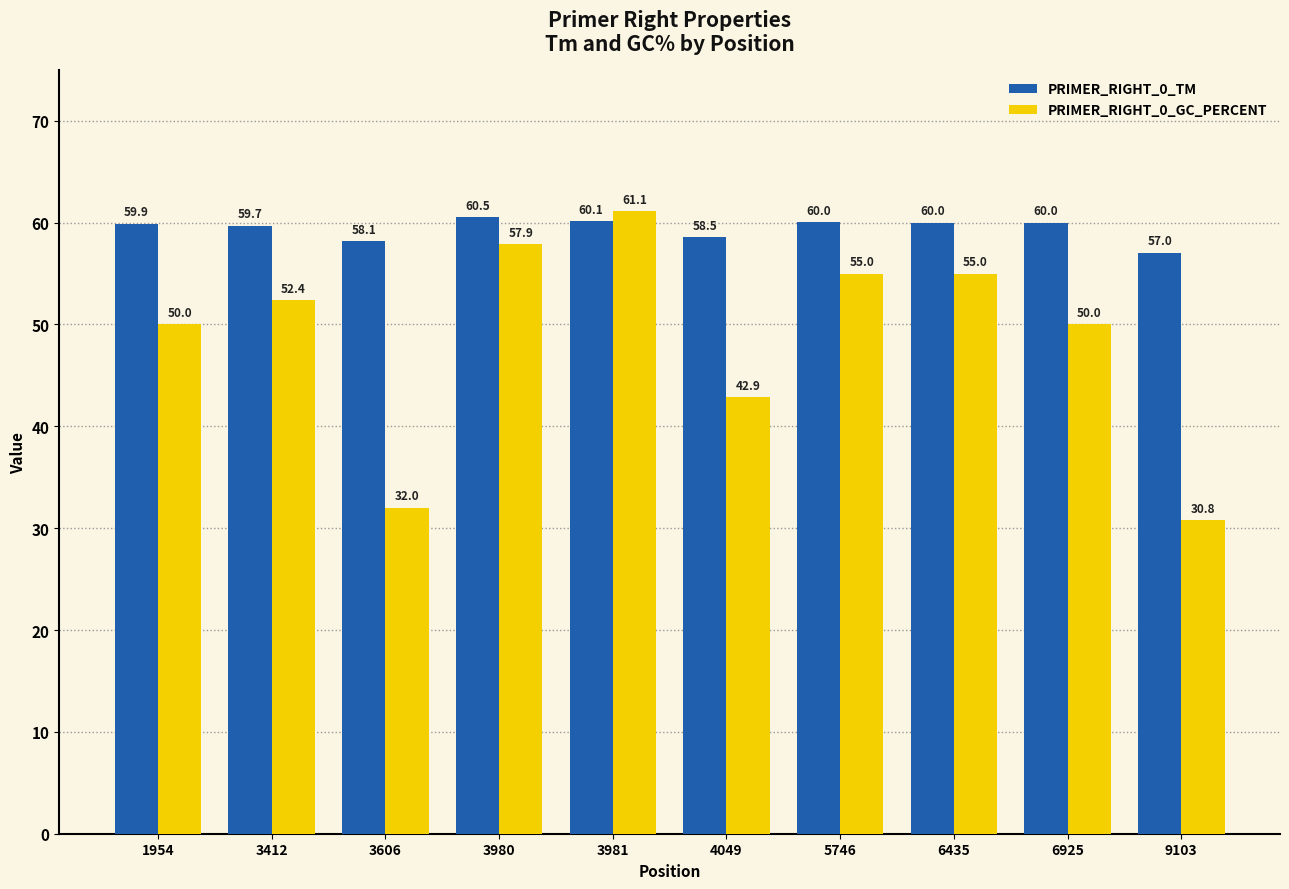

Where is PRIMER_RIGHT_0_GC_PERCENT nearest to the value 45?

4049